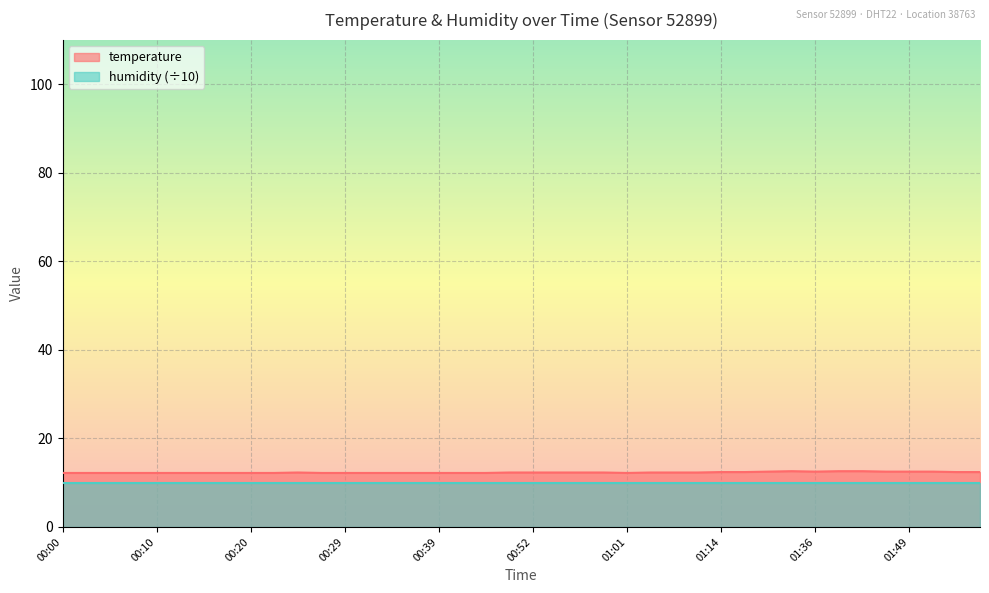

How many values are between 12 and 13?

40